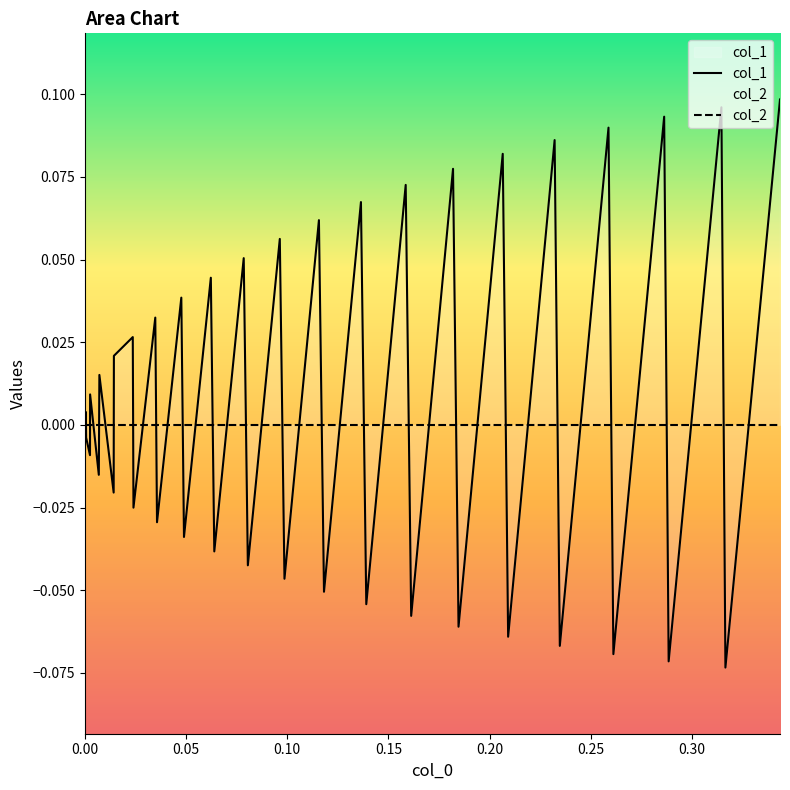

Which series has the largest range (max minus min)?

col_1